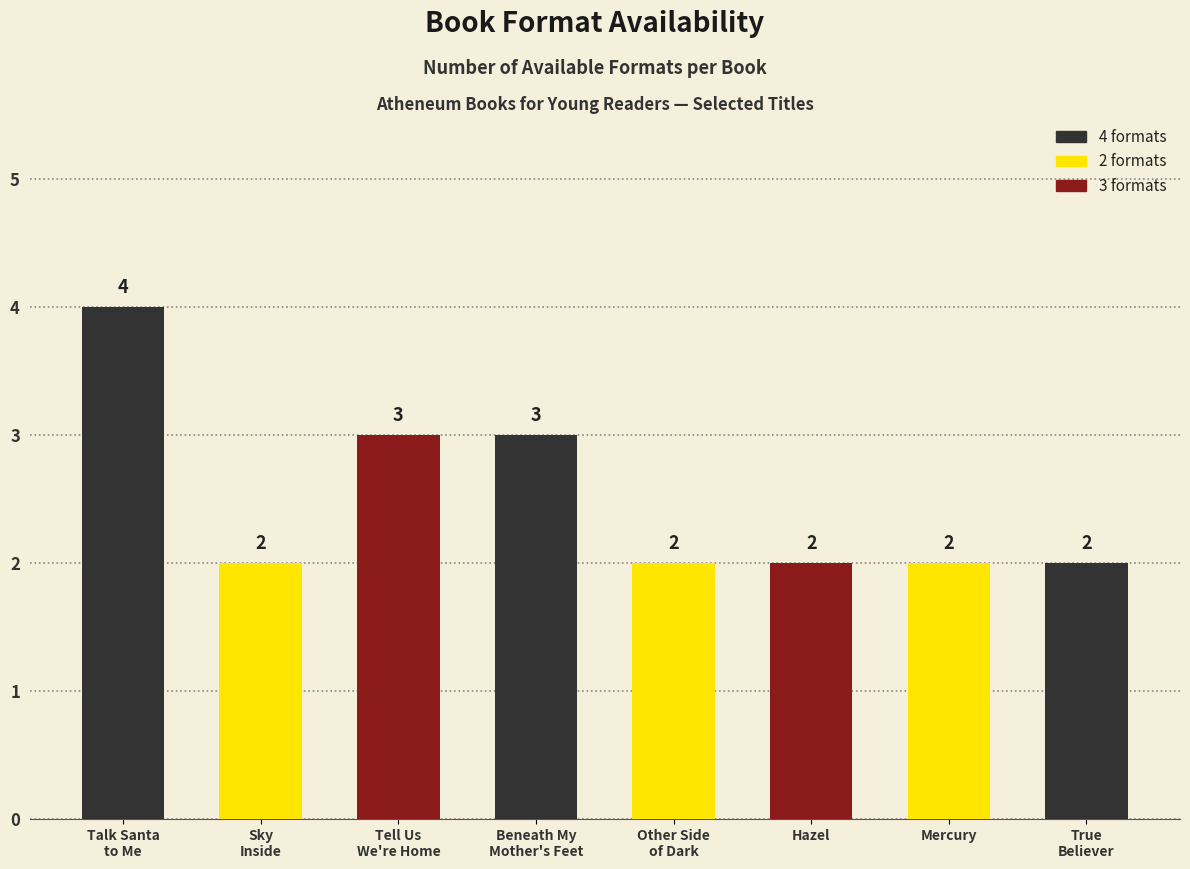

What is the value of the 5th bar from the left?

2